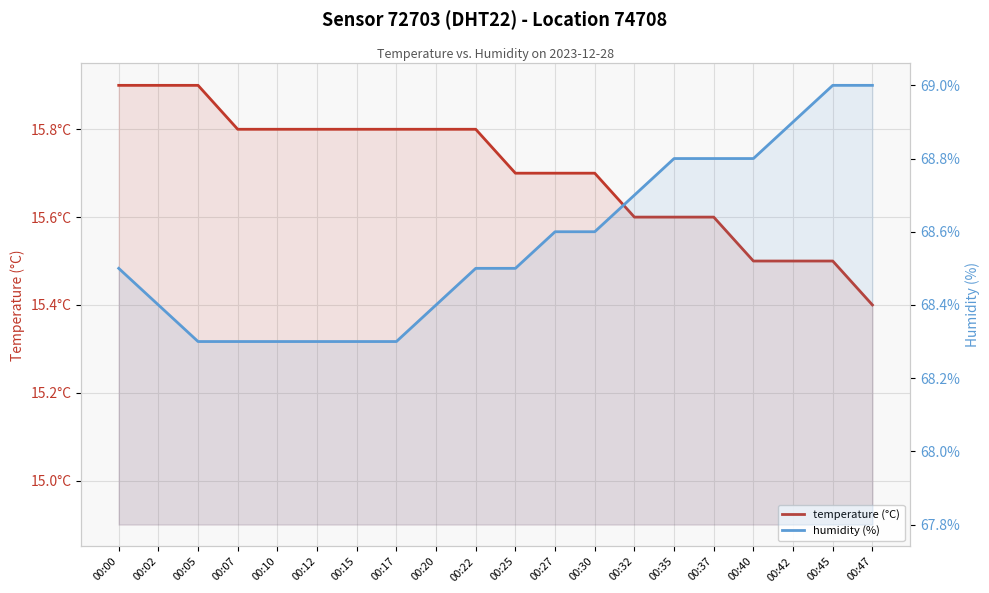

True or false: temperature and humidity cross at least once.

False